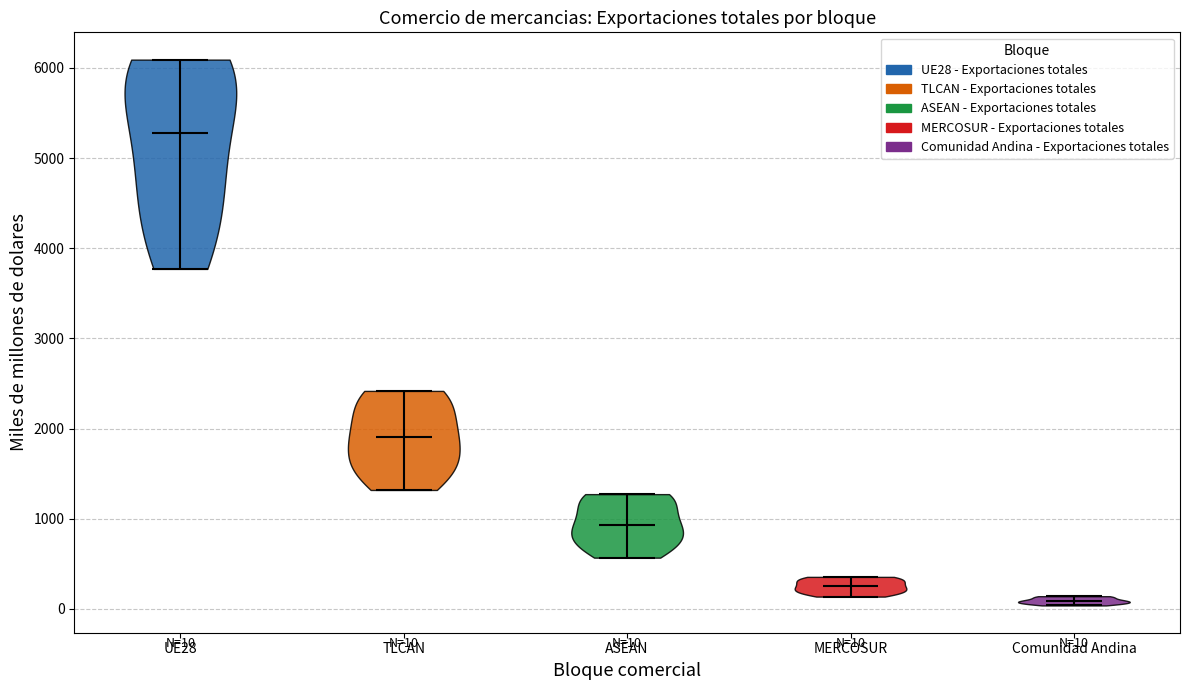

Which violin has the highest median line?

UE28